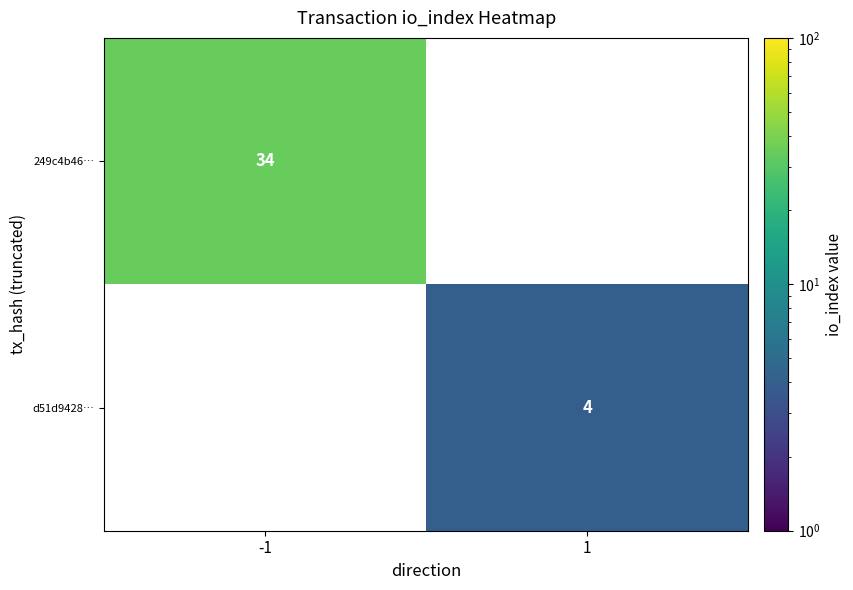

The d51d9428… series shows 6 at 1. True or false?

False